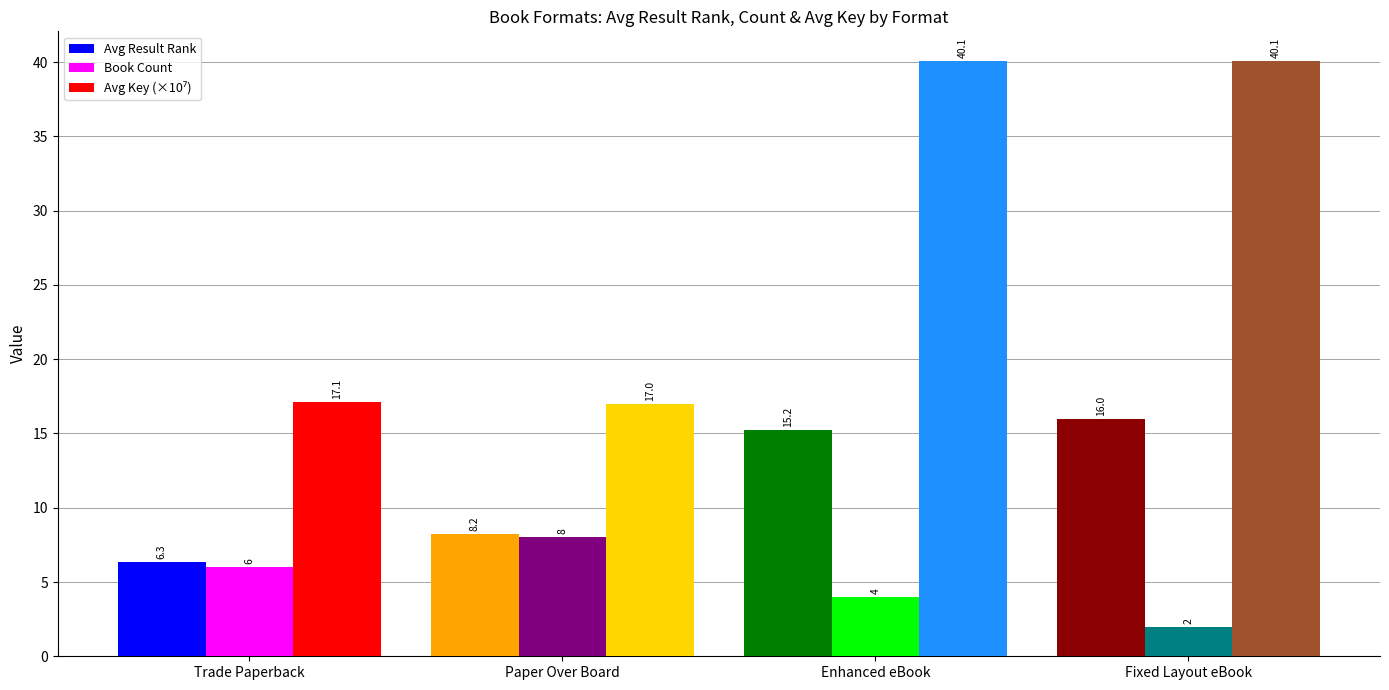

Is it true that Avg Result Rank equals 15.2 at Enhanced eBook?

True